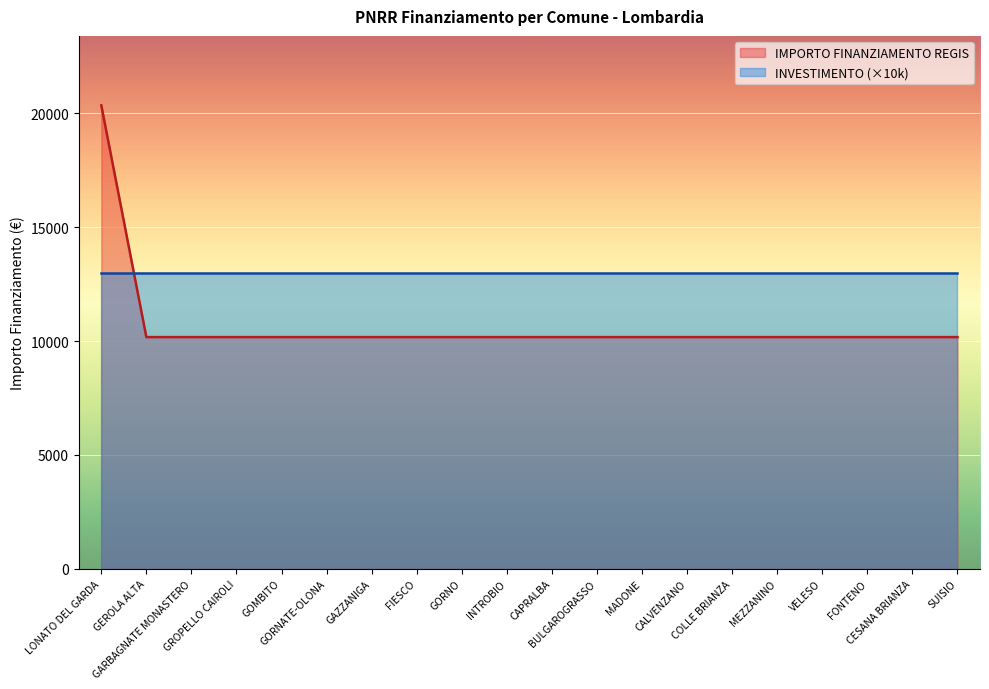

How many lines are shown in the chart?

2